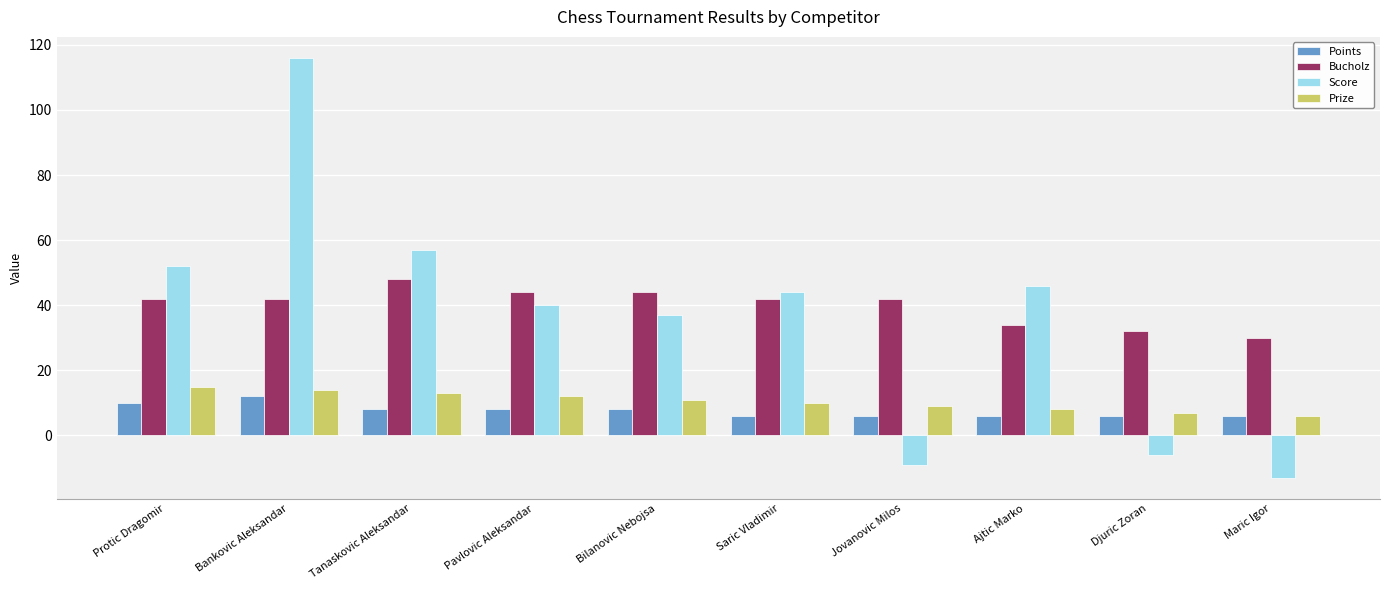

Which label corresponds to the largest value in the chart?

Bankovic Aleksandar